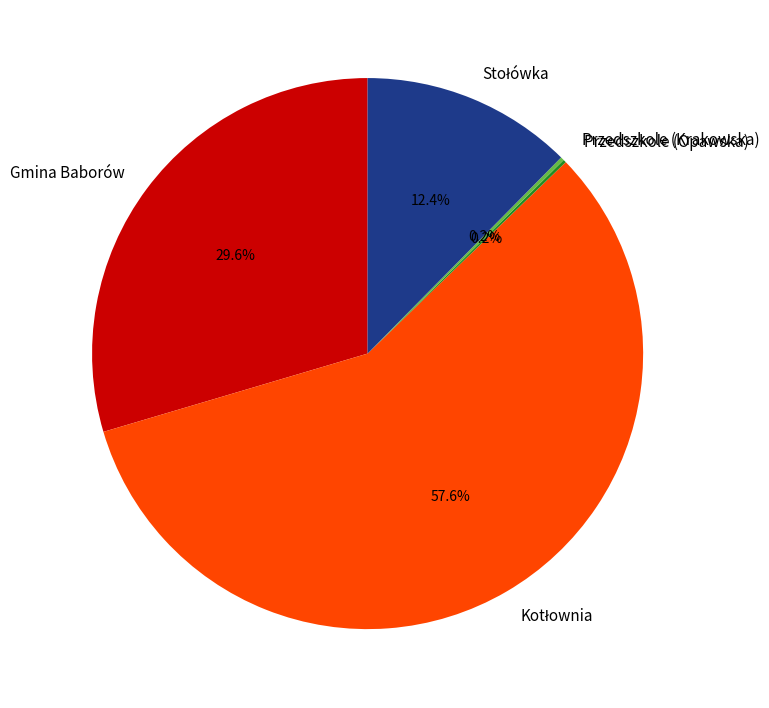

Does any single category account for the majority?

Yes